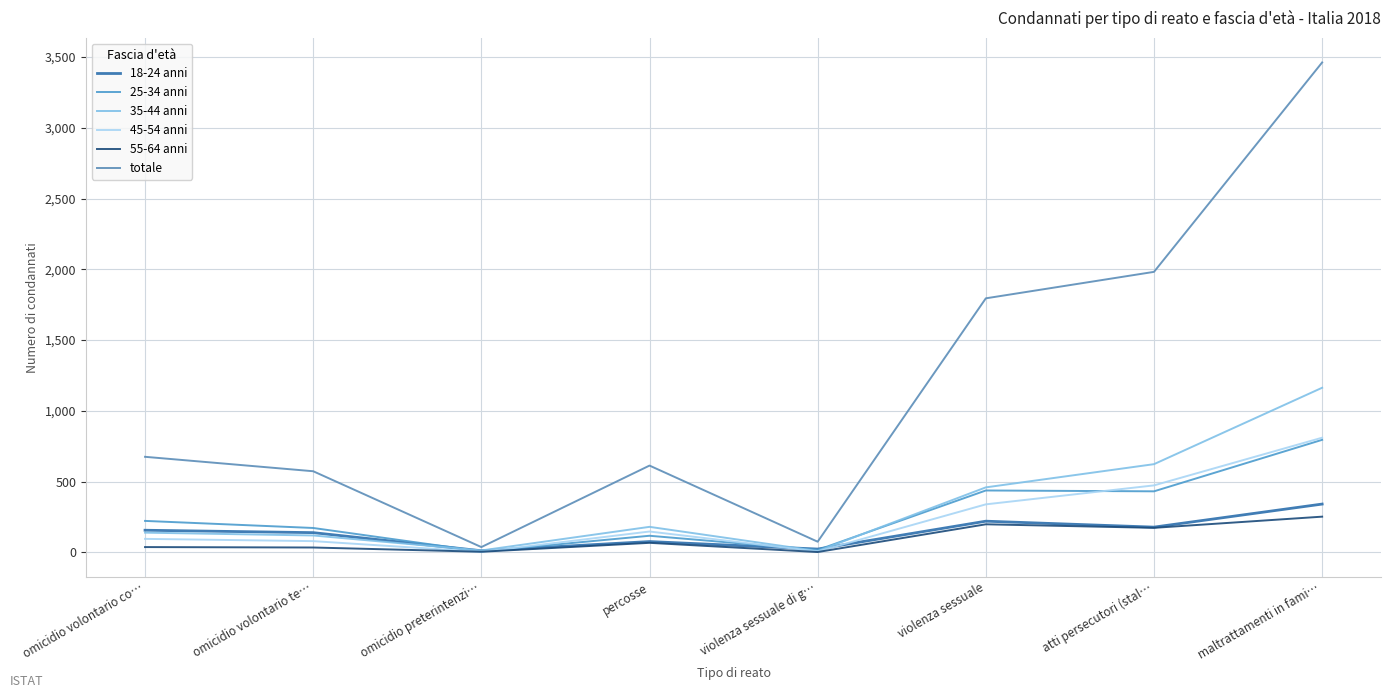

Between omicidio volontario co… and omicidio preterintenzi…, which is larger?

omicidio volontario co…